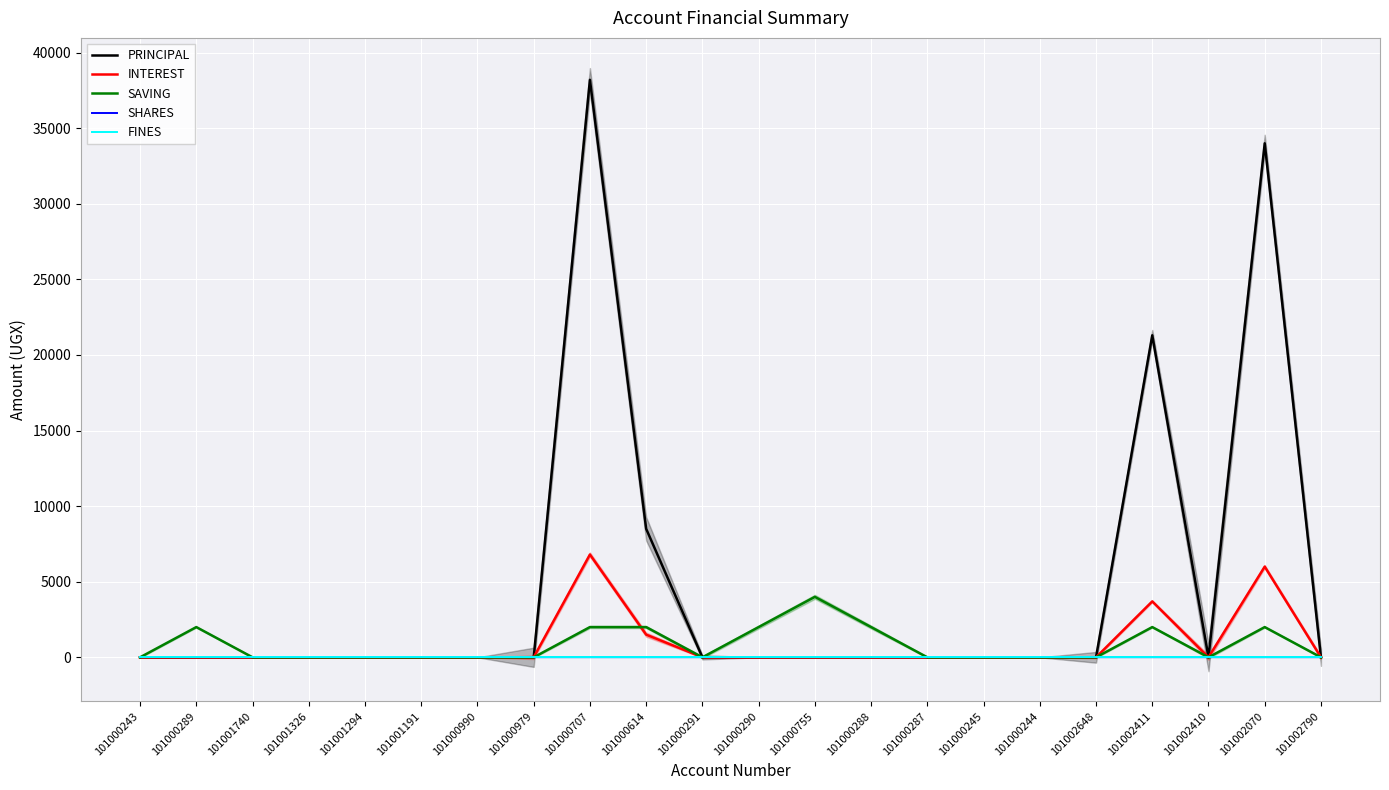

Where is INTEREST nearest to the value 3400?

101002411